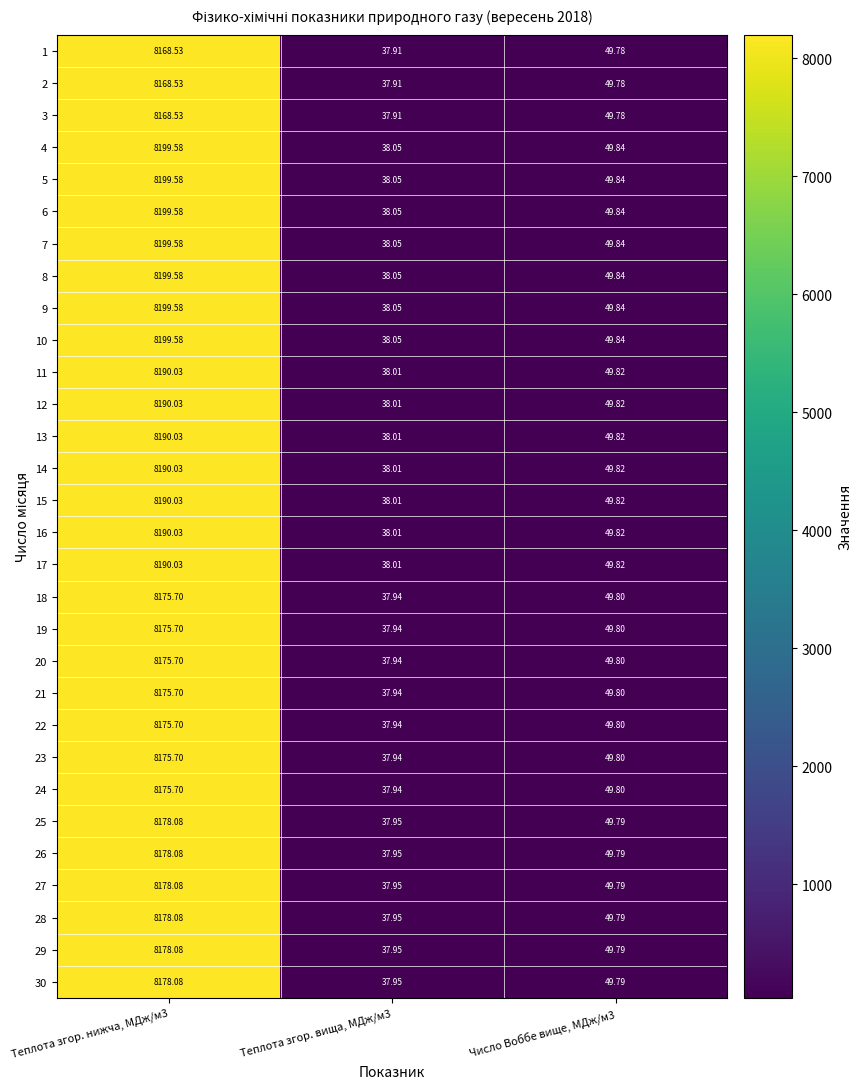

At how many categories does at least one series exceed 4697?

1